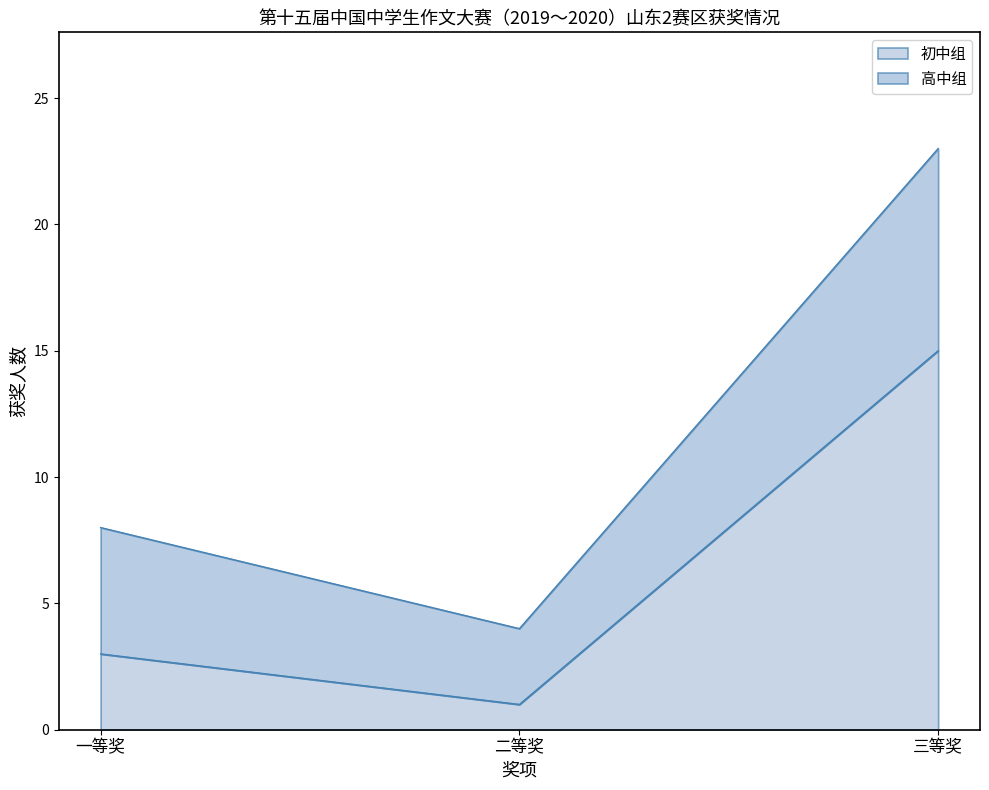

Rank the categories by value from highest to lowest.

三等奖, 一等奖, 二等奖